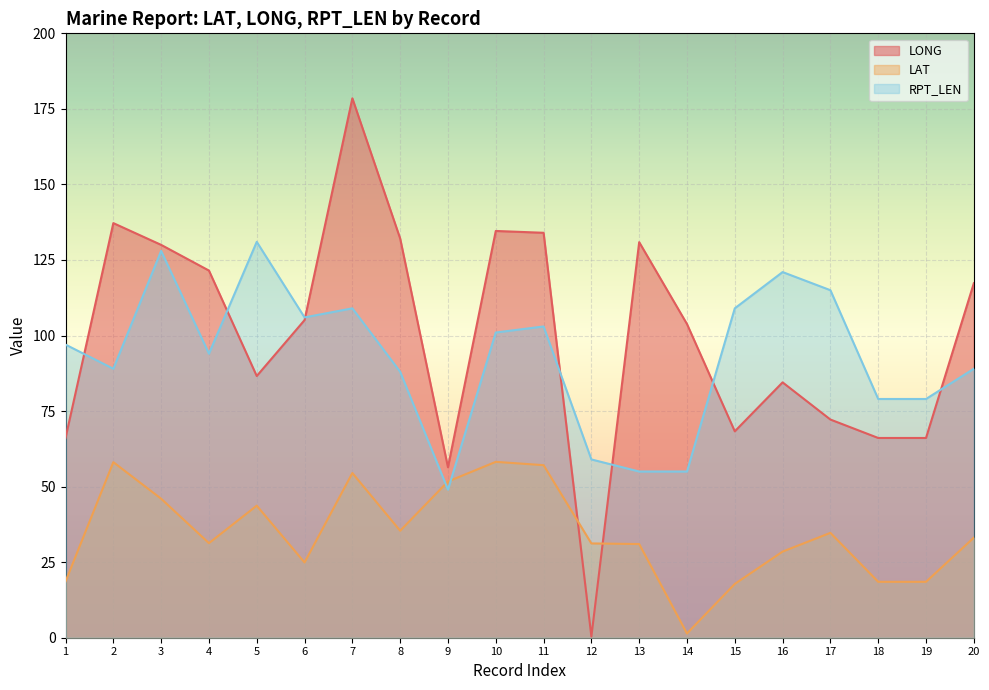

Which series has the largest total across all categories?

LONG